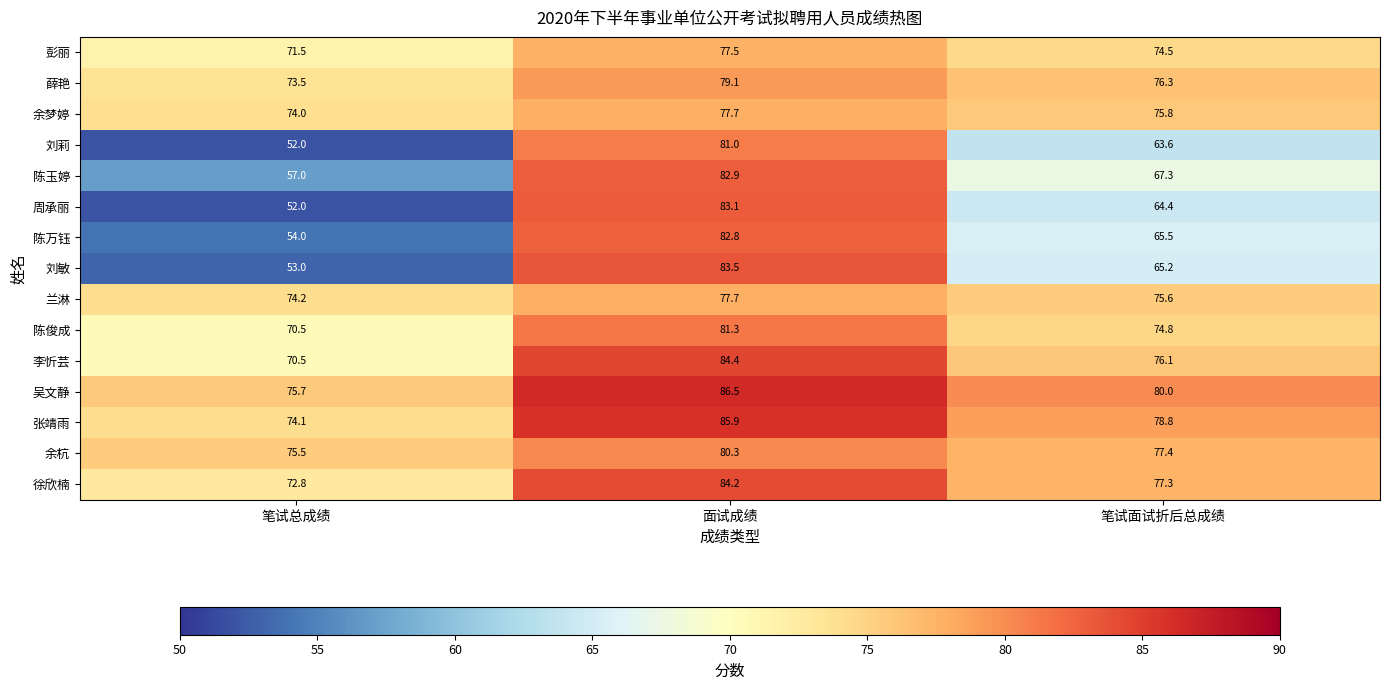

What is the smallest value displayed?

52.0